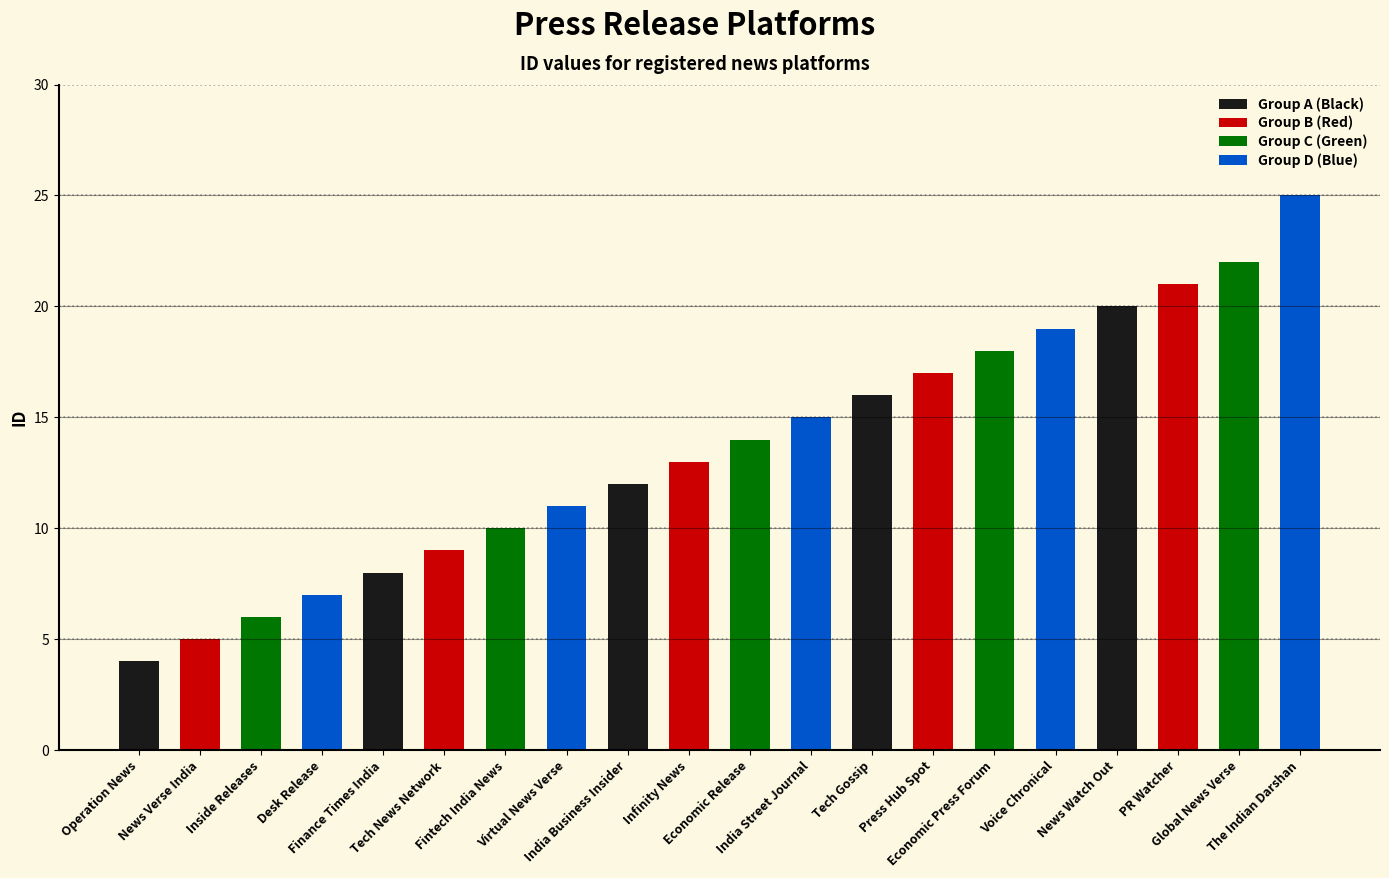

At which label is the value closest to 14?

Economic Release